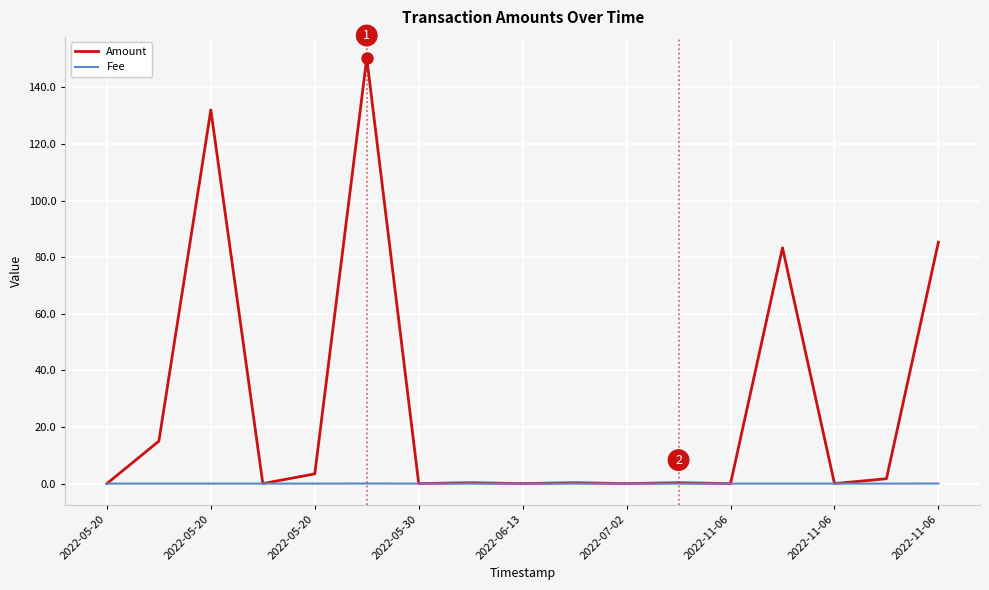

Rank the series by their average value, from highest to lowest.

Amount, Fee